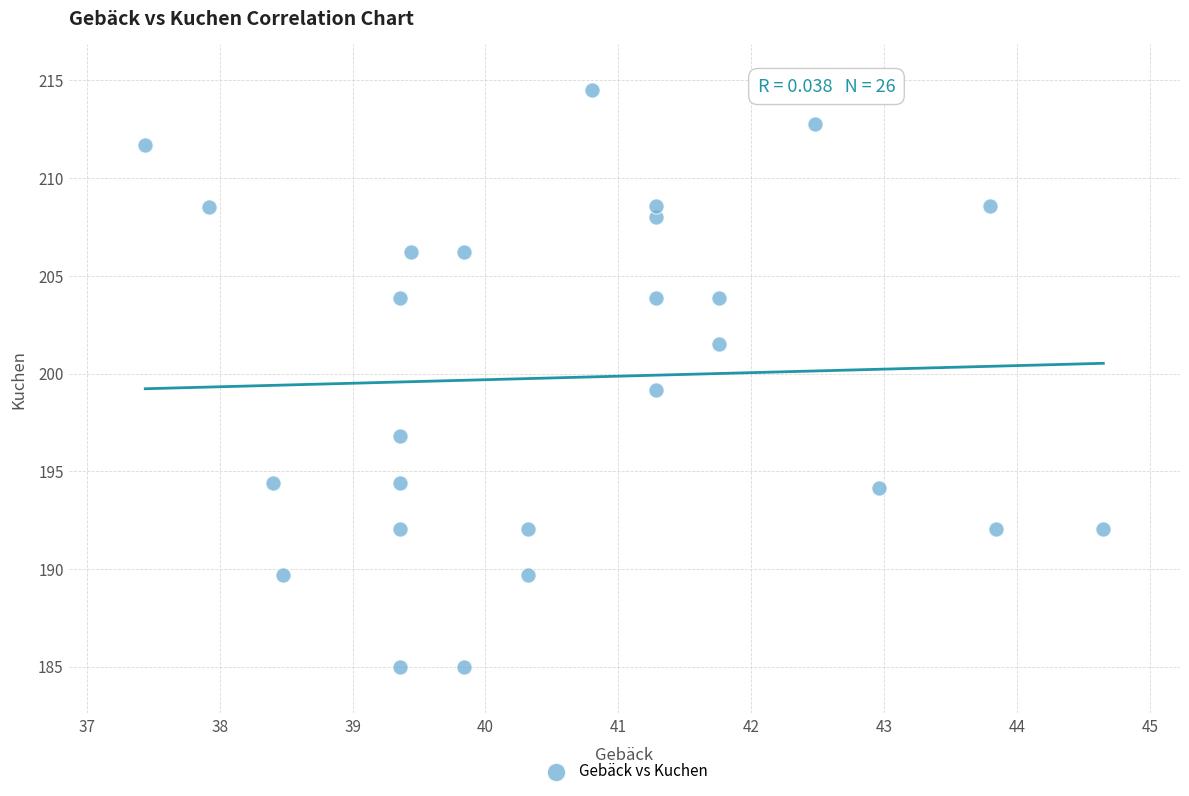

What is the range of Y values (max minus min)?

29.5